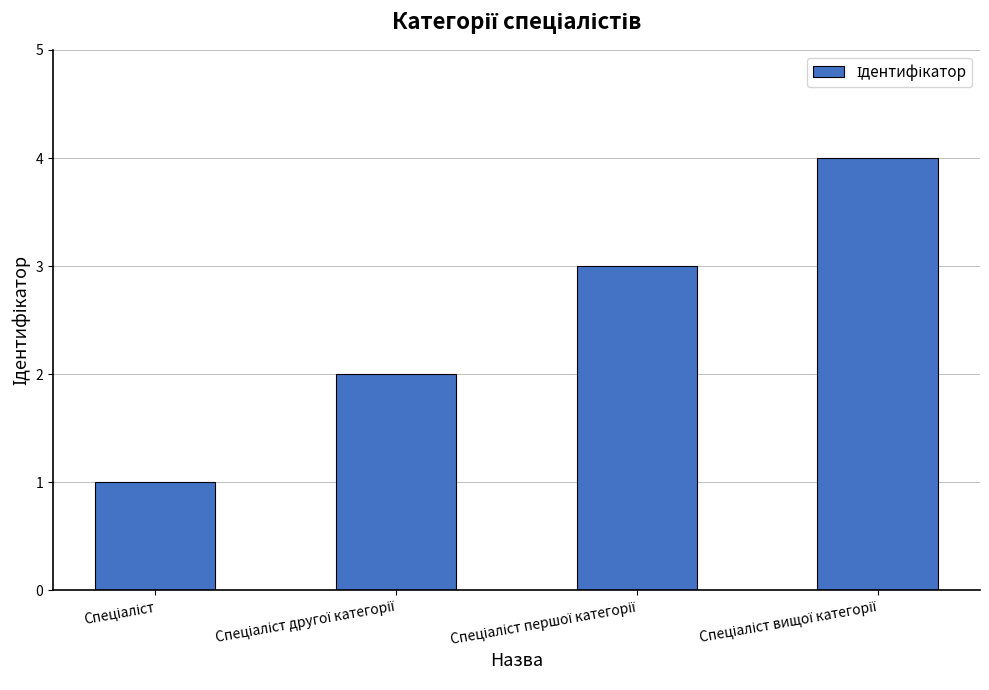

What is the maximum value shown in the chart?

4